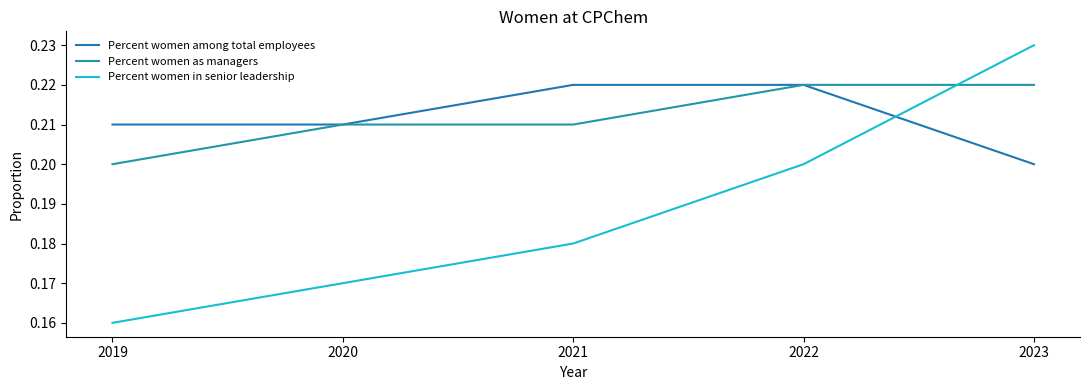

True or false: Percent women in senior leadership and Percent women as managers intersect in this chart.

True